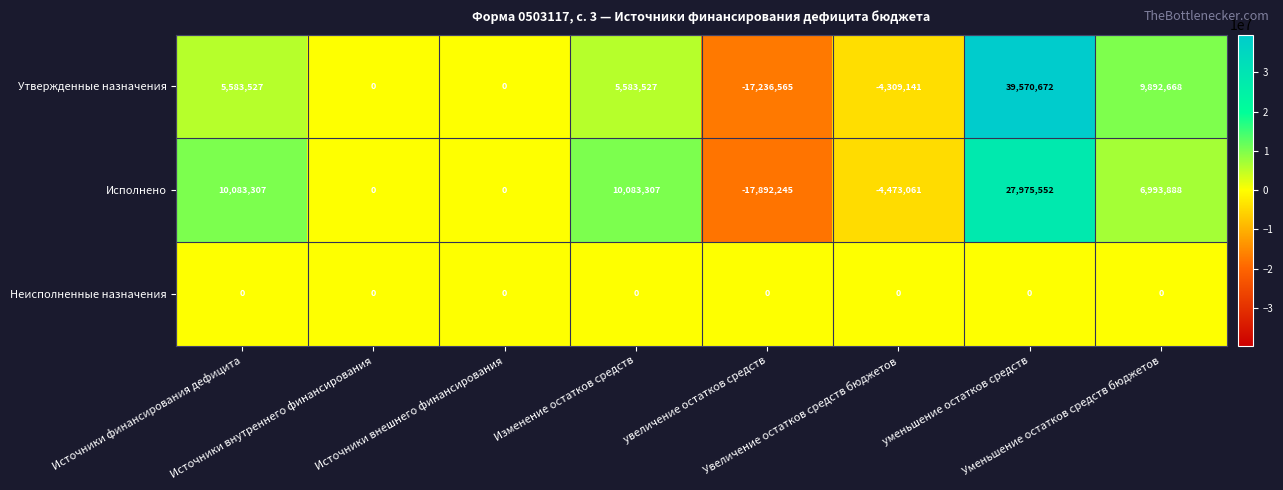

What is the total value across all series at Источники финансирования дефицита?

15666834